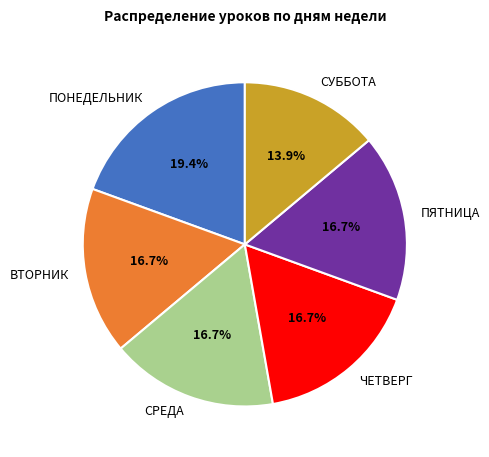

To the nearest percent, what is the combined percentage of ВТОРНИК and СУББОТА?

31%